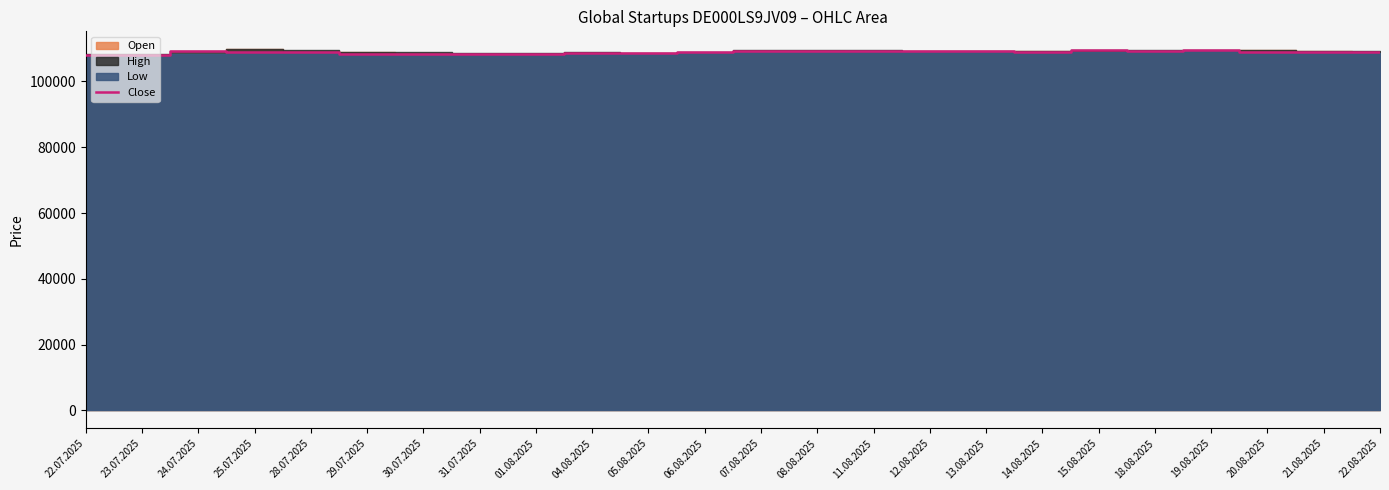

Reading left to right, transcribe all the data shown in this chart.

107882	108181	109144	109051	108833	108403	108265	108237	108237	108699	108539	109020	109104	109109	109332	109297	109173	109070	109503	109367	109435	109040	108928	108938